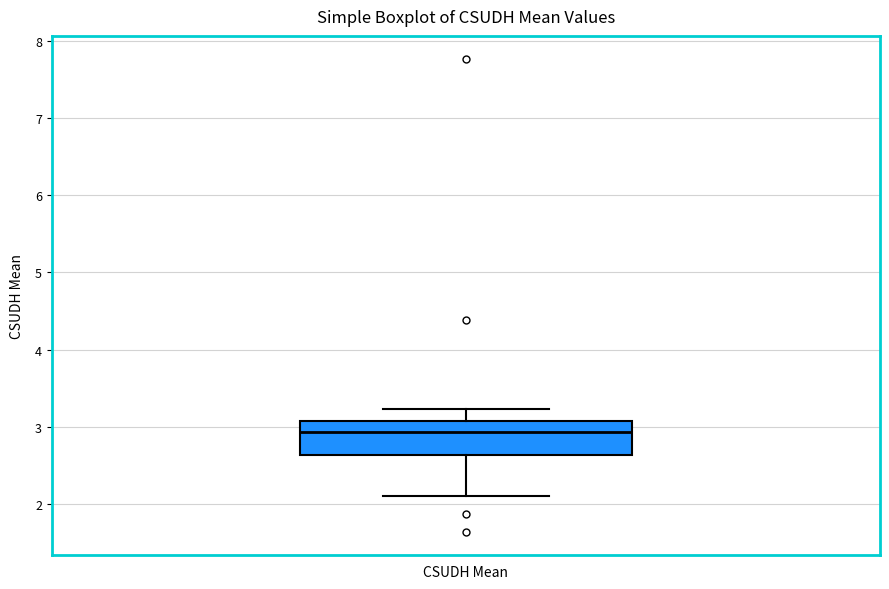

Where is the lower edge of the box for CSUDH Mean on the y-axis? The values are not printed on the chart, so give them approximately, as read against the axis.

2.6